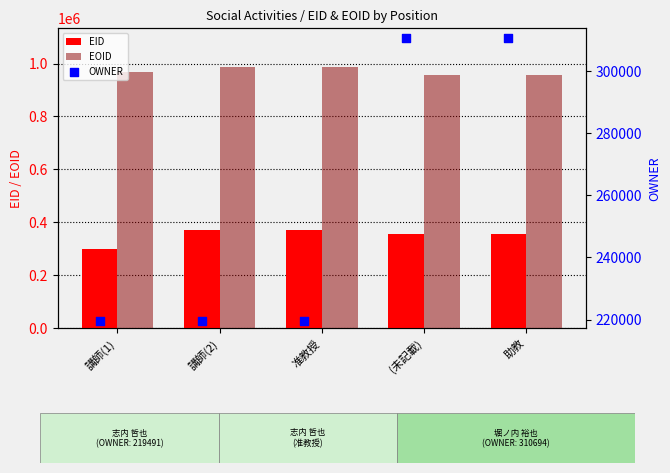

Which series reaches the maximum Y coordinate?

EOID